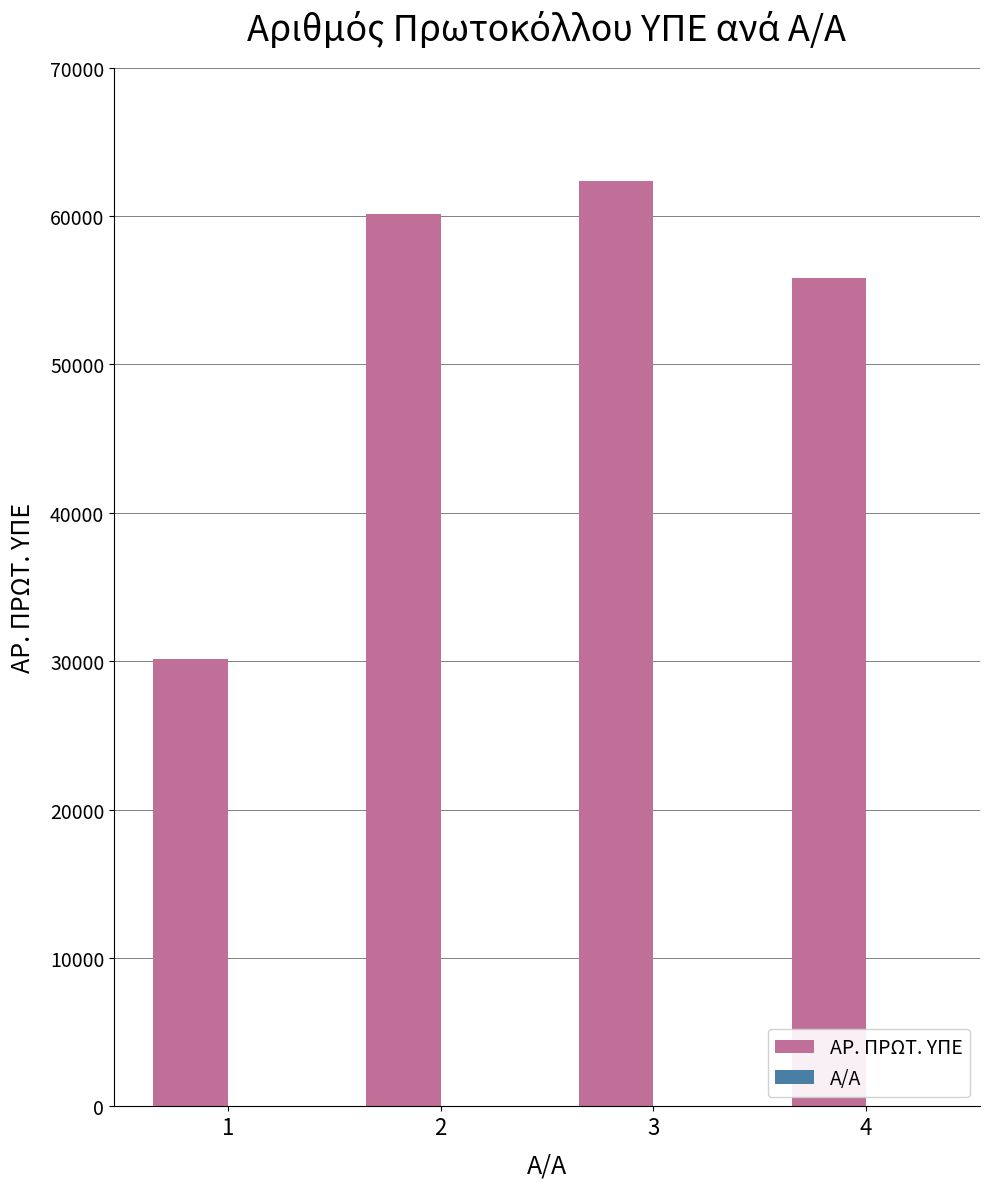

What is the sum of all ΑΡ. ΠΡΩΤ. ΥΠΕ values?

208439